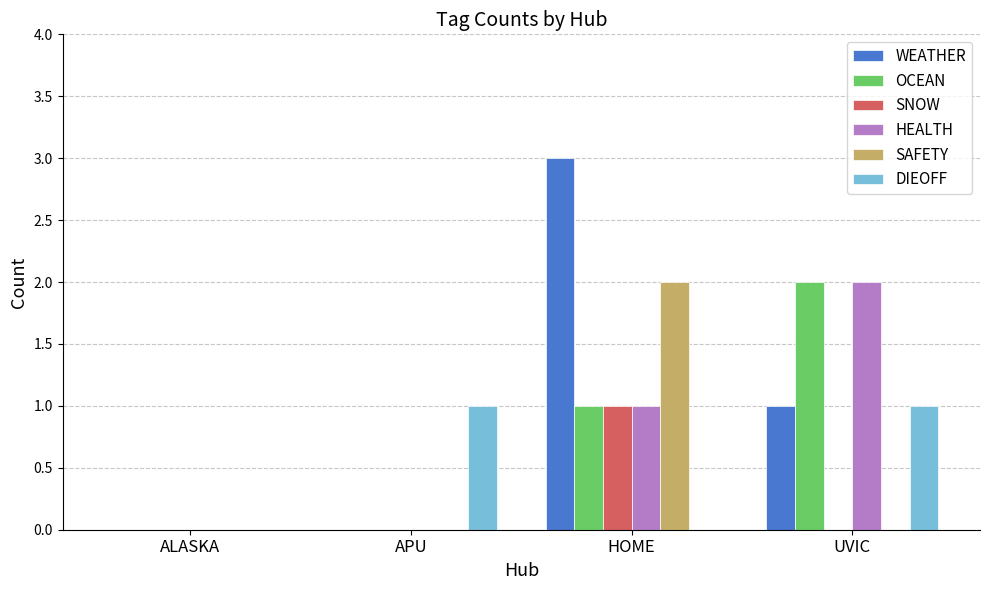

The HEALTH series shows 1 at HOME. True or false?

True